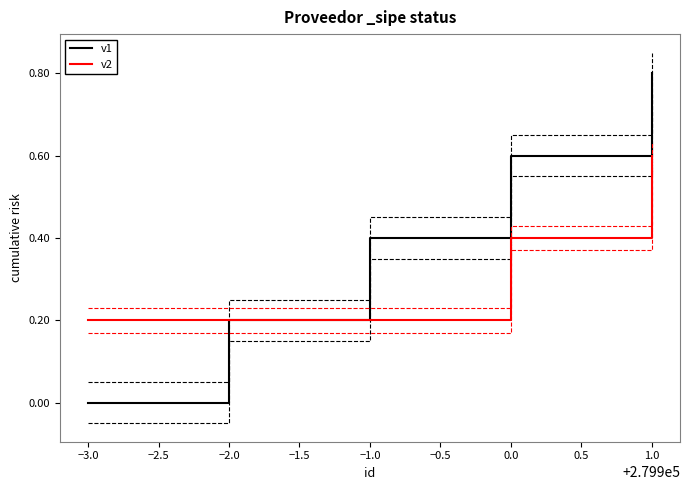

True or false: v2 and v1 cross at least once.

False